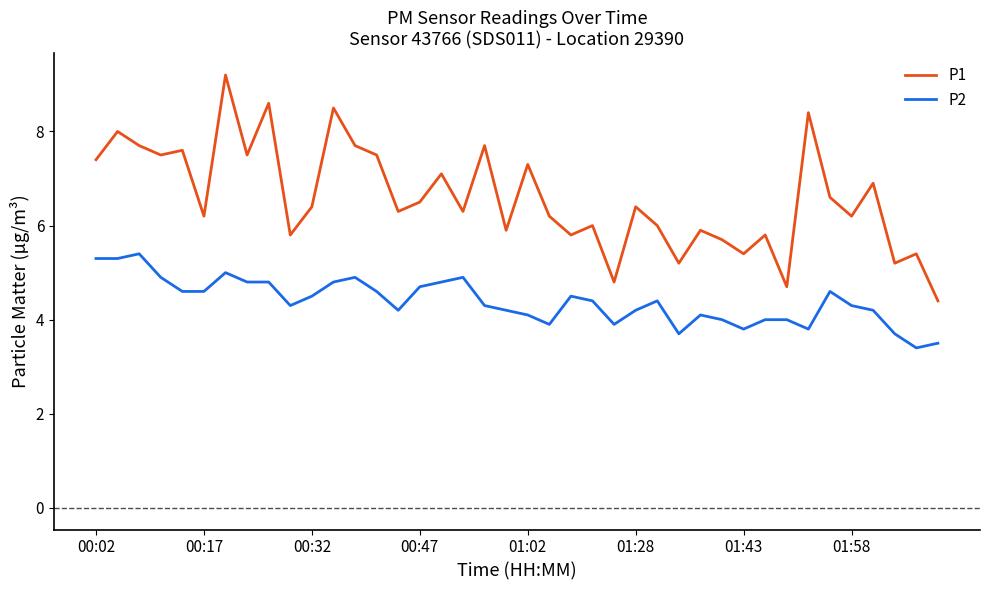

In P1, how many points are lower than both neighbors (excluding endpoints)?

14